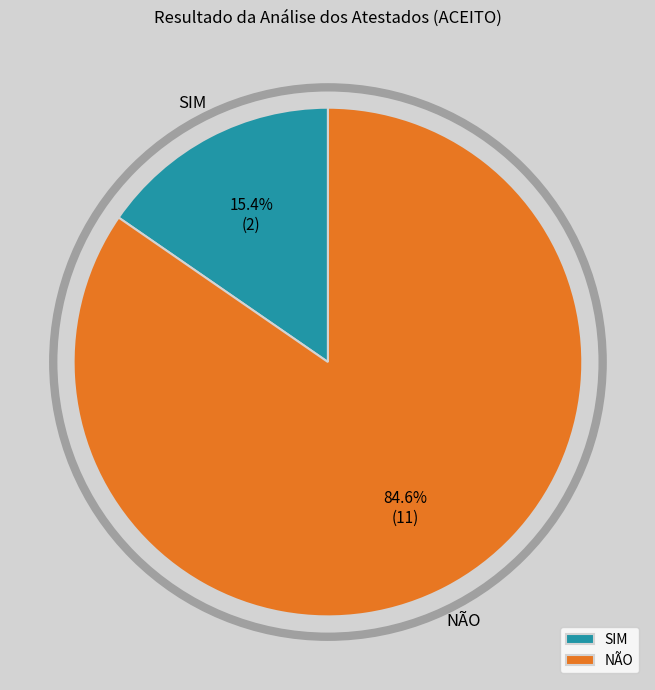

What percentage do SIM and NÃO together represent?

100.0%